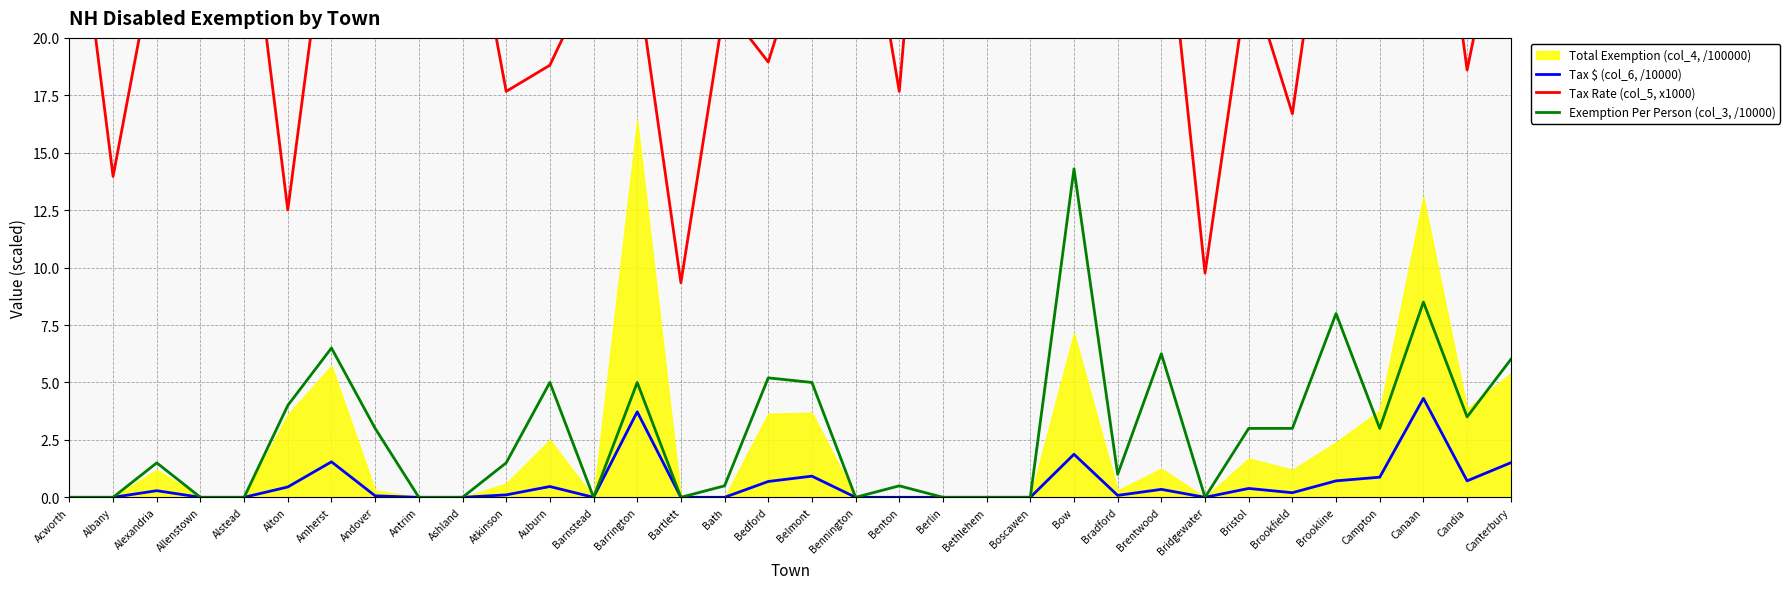

What is the spread (max minus min) of values at Bath?

21.4